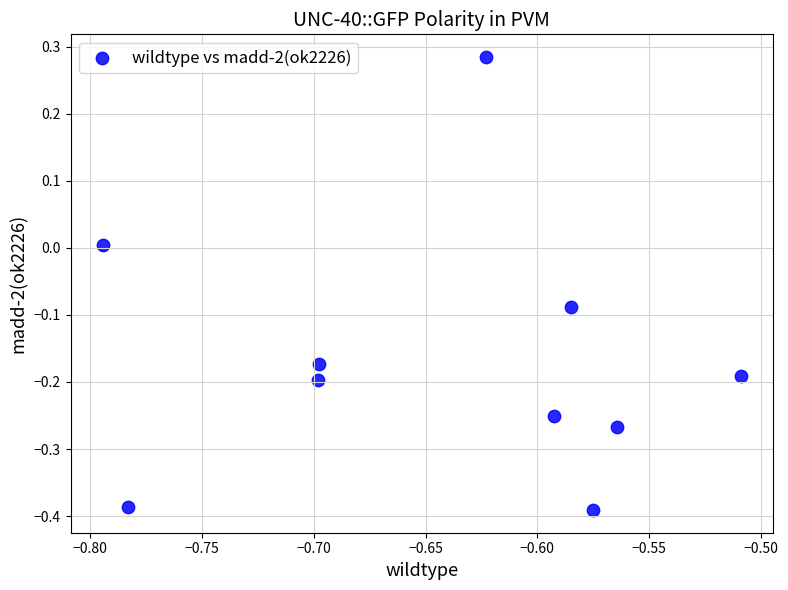

What is the range of Y values (max minus min)?

0.7